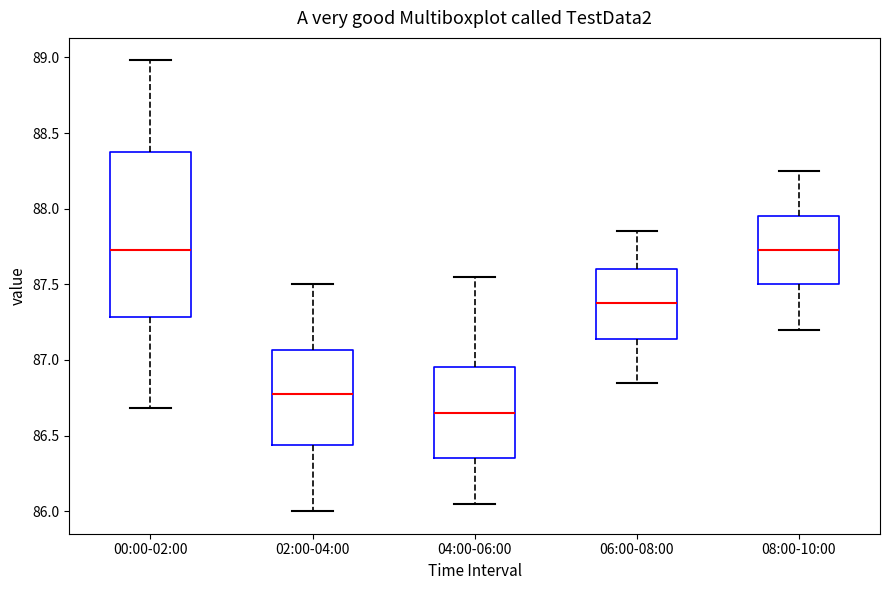

Where does the median line of the box for 04:00-06:00 sit on the y-axis? The values are not printed on the chart, so give them approximately, as read against the axis.

86.65